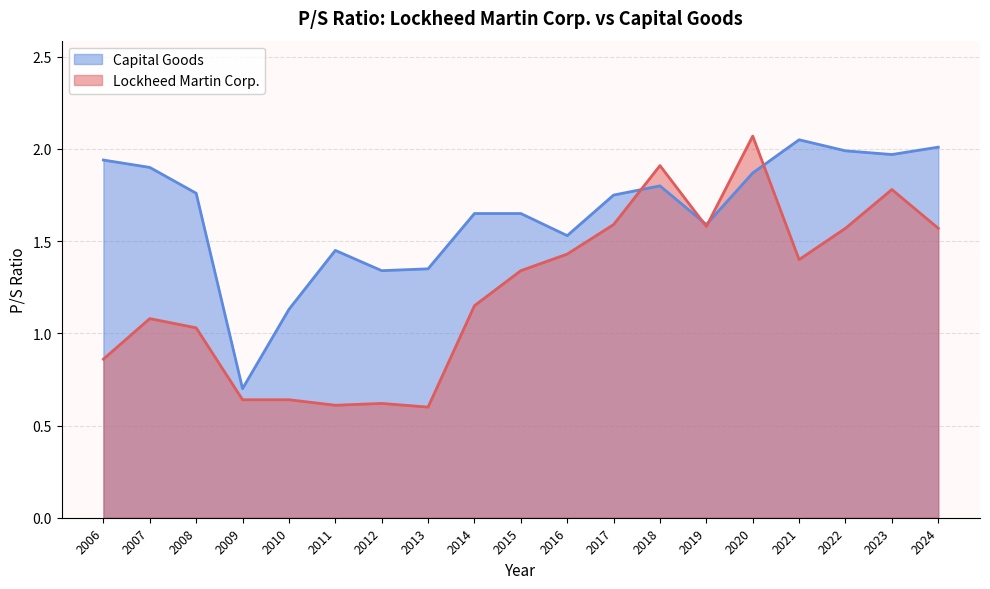

The Capital Goods series shows 2.1 at 2012. True or false?

False